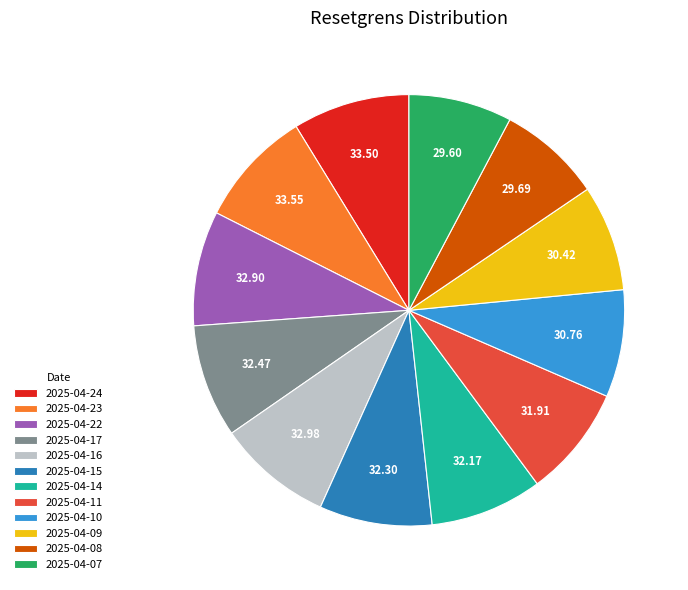

Is the sum of 2025-04-24 and 2025-04-10 greater than half?

No